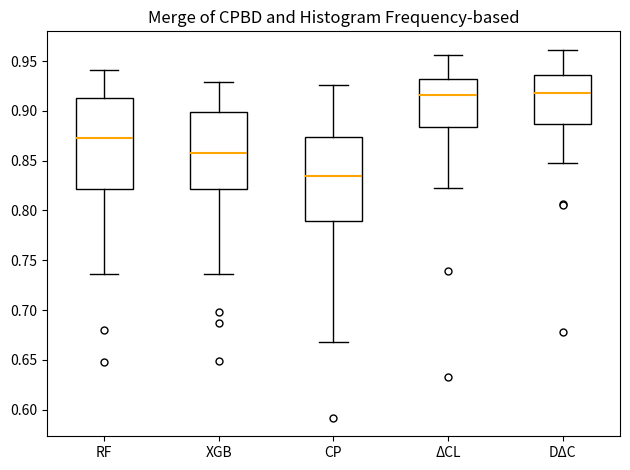

Where does the lower whisker of the box for RF end on the y-axis? The values are not printed on the chart, so give them approximately, as read against the axis.

0.735